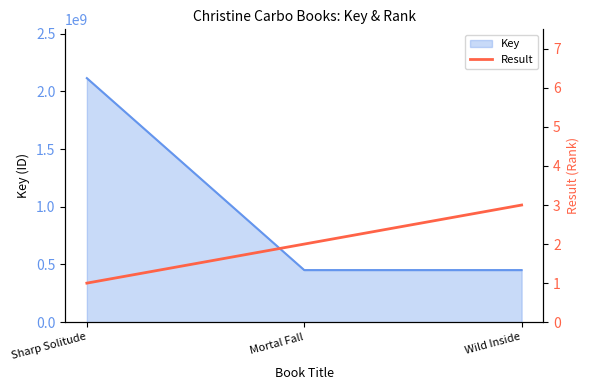

How many data points does each series have?

3